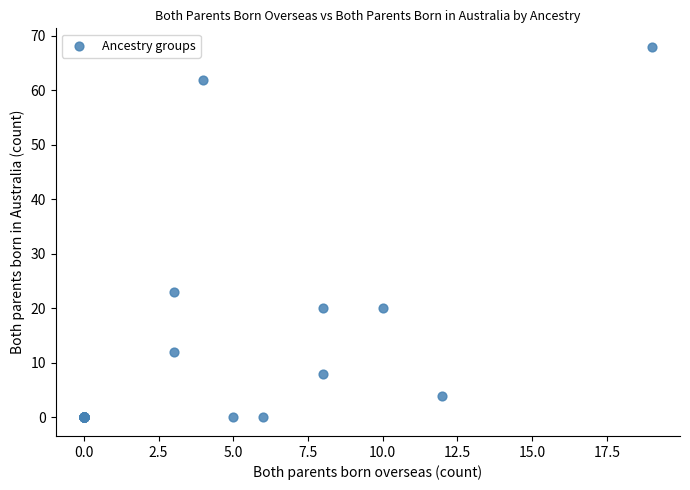

What Y value in the scatter plot is closest to 34?

23